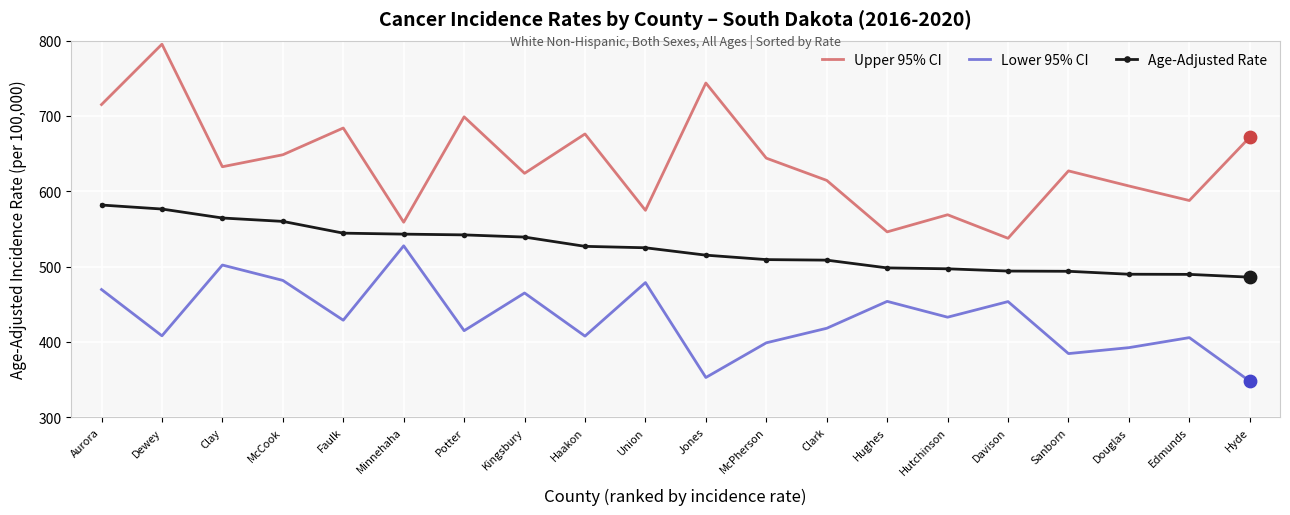

At how many categories does at least one series exceed 393?

20